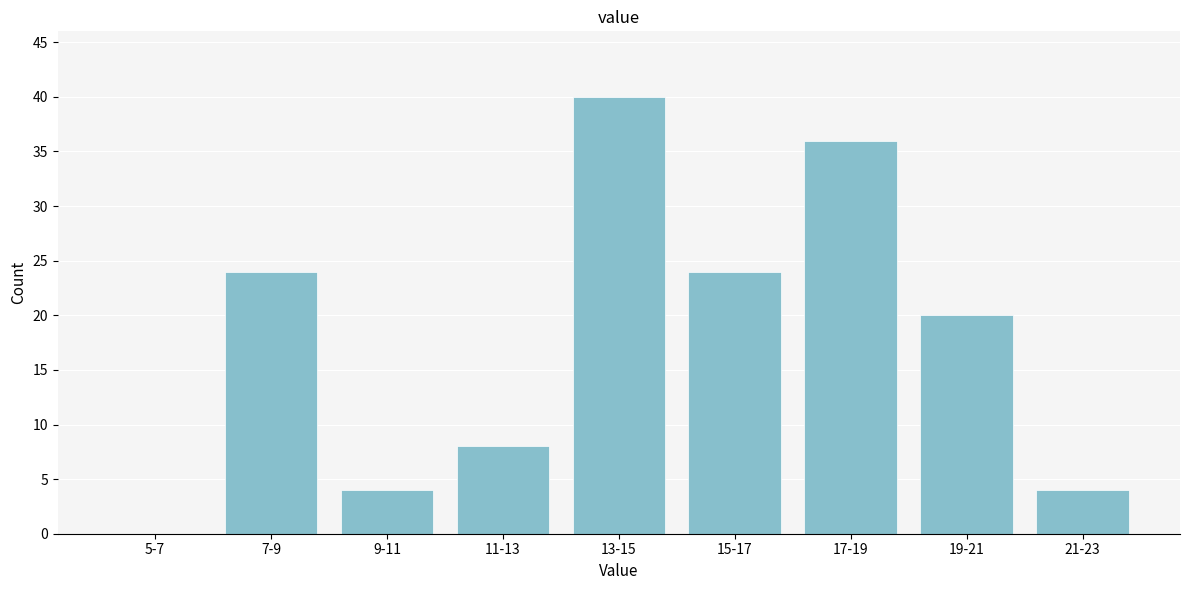

Reading left to right, transcribe all the data shown in this chart.

5-7=0	7-9=24	9-11=4	11-13=8	13-15=40	15-17=24	17-19=36	19-21=20	21-23=4